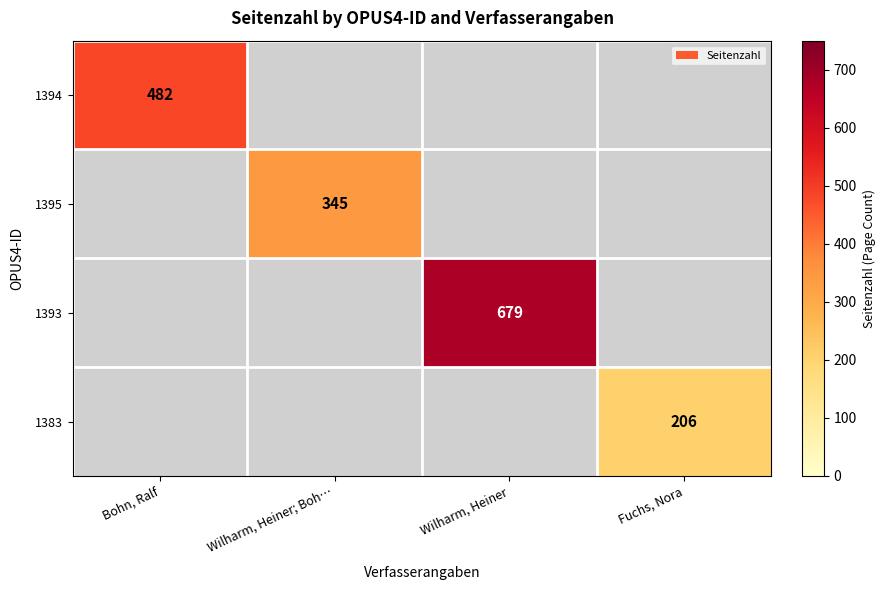

True or false: 1394 has a value of 482 at Bohn, Ralf.

True